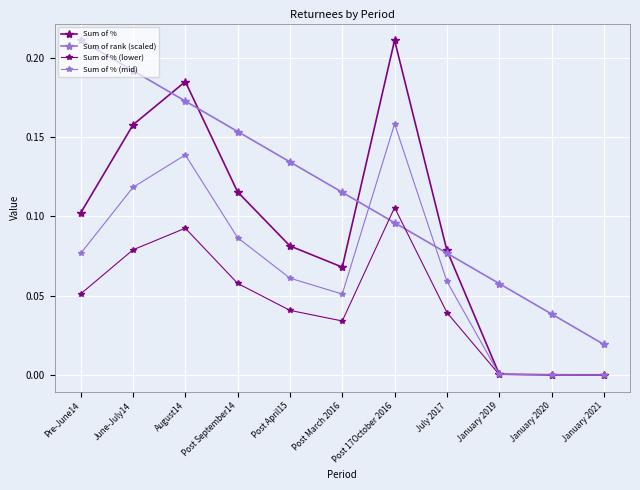

Reading left to right, what are all the values shown in this chart?

Sum of %: 0.1	0.2	0.2	0.1	0.1	0.1	0.2	0.1	0.0	0.0	0.0
Sum of rank (scaled): 0.2	0.2	0.2	0.2	0.1	0.1	0.1	0.1	0.1	0.0	0.0
Sum of % (lower): 0.1	0.1	0.1	0.1	0.0	0.0	0.1	0.0	0.0	0.0	0.0
Sum of % (mid): 0.1	0.1	0.1	0.1	0.1	0.1	0.2	0.1	0.0	0.0	0.0